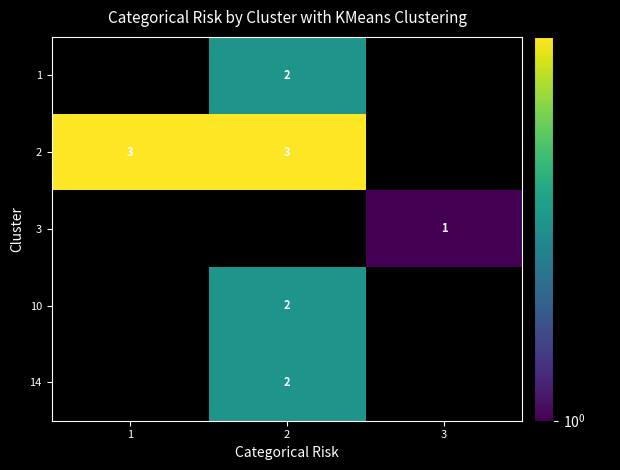

True or false: 3 has a value of 1 at 3.

True